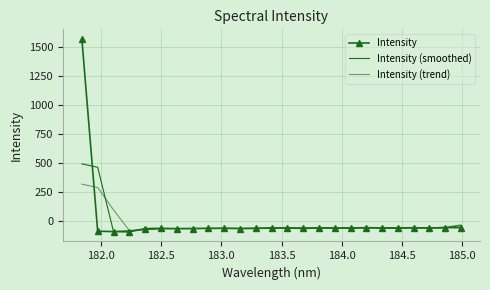

List the series in order of their peak value, highest first.

Intensity, Intensity (smoothed), Intensity (trend)